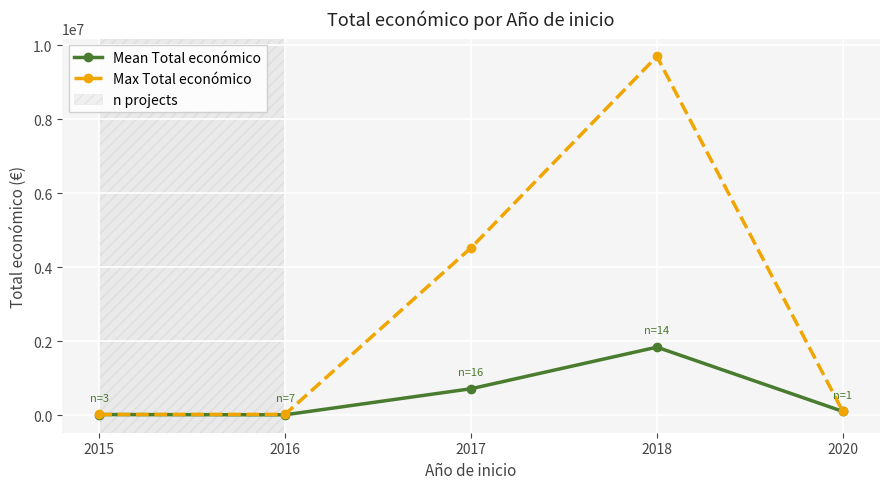

At which label does Max Total económico first exceed 99743?

2017